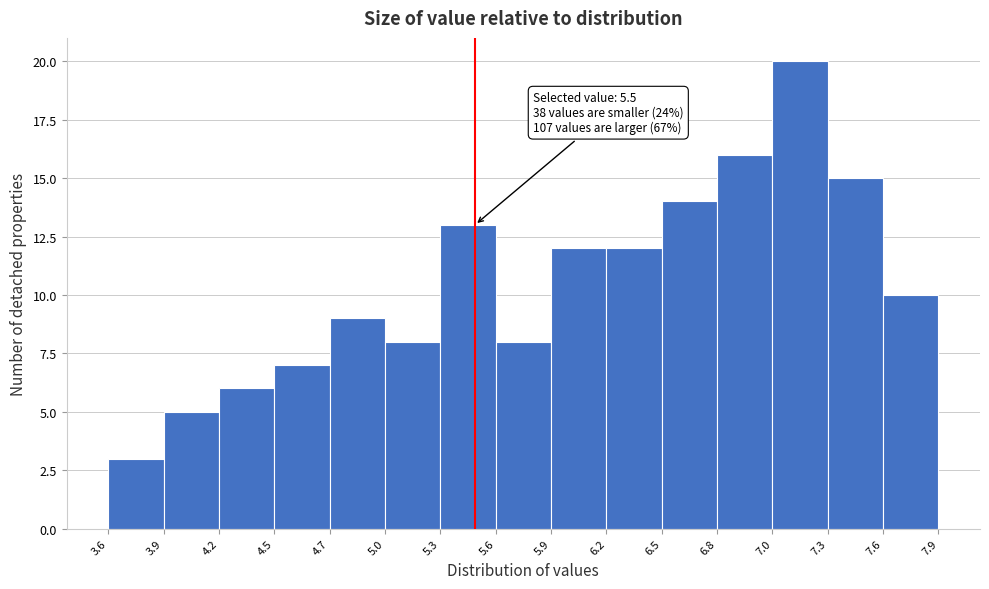

Over which range of the x-axis is the bar tallest?

7.0 to 7.3